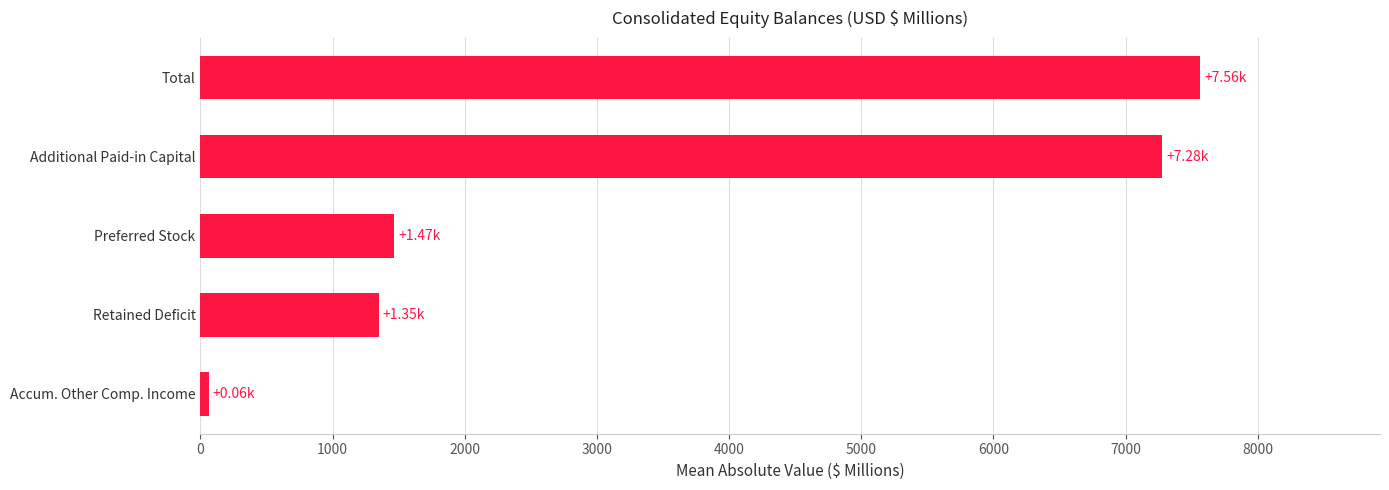

How many data points are above 1467?

3